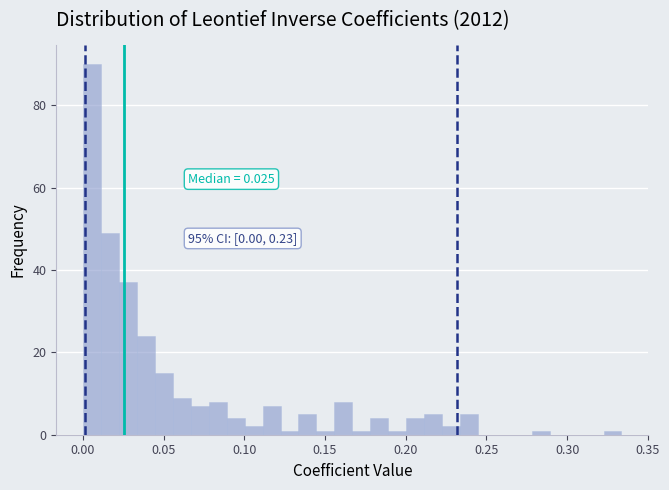

Read against the x-axis, roughly where is the centre of the tallest bar?

0.005